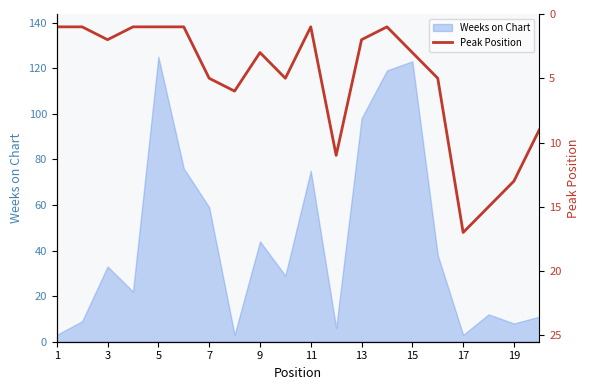

The Weeks on Chart series shows 146 at 13. True or false?

False